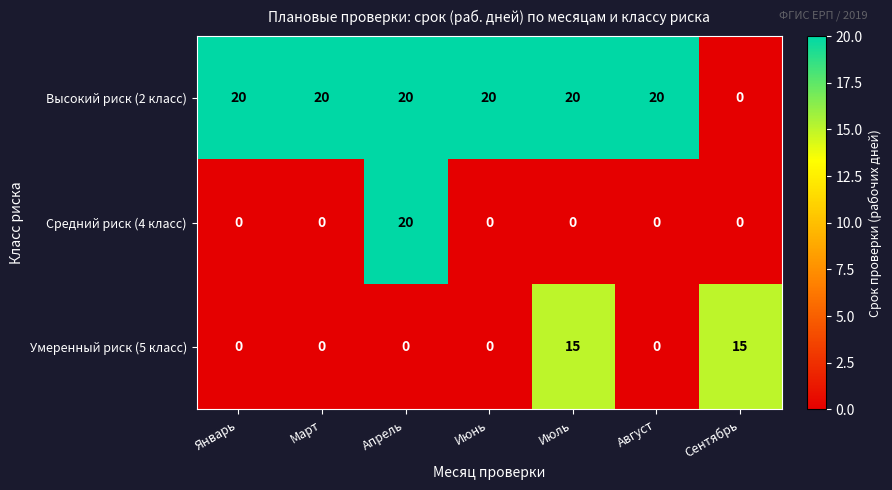

What is the greatest value displayed?

20